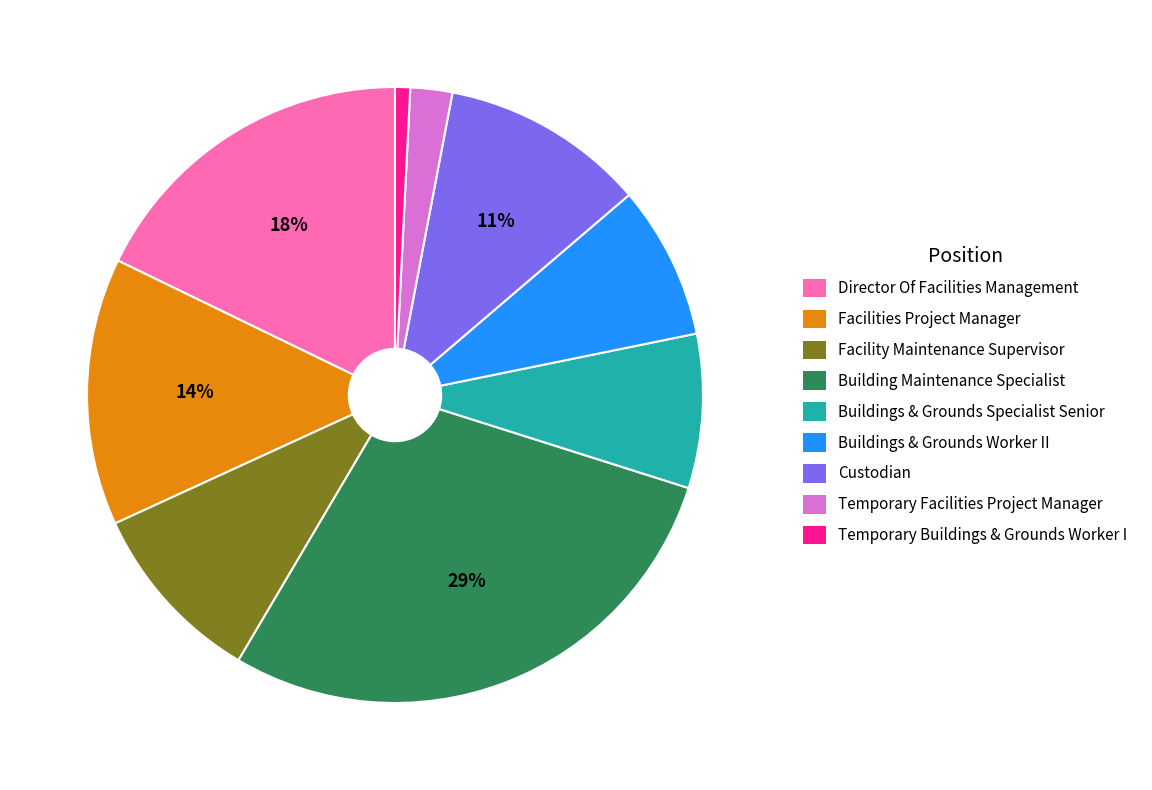

How many segments does this pie chart have?

9